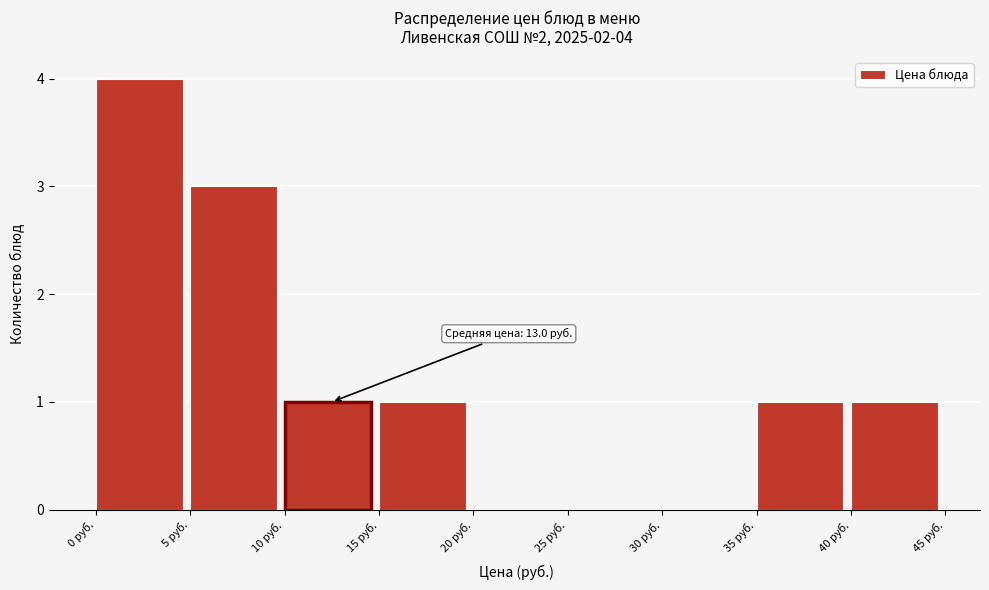

Which range on the x-axis has the tallest bar?

0 to 5